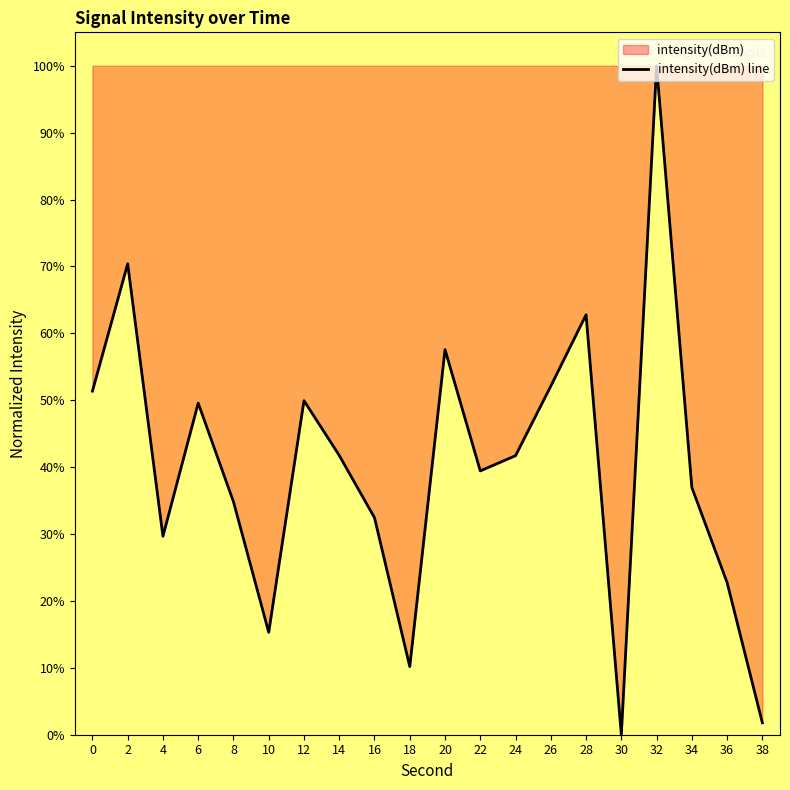

The chart shows a value of 18.4 at 26. True or false?

False